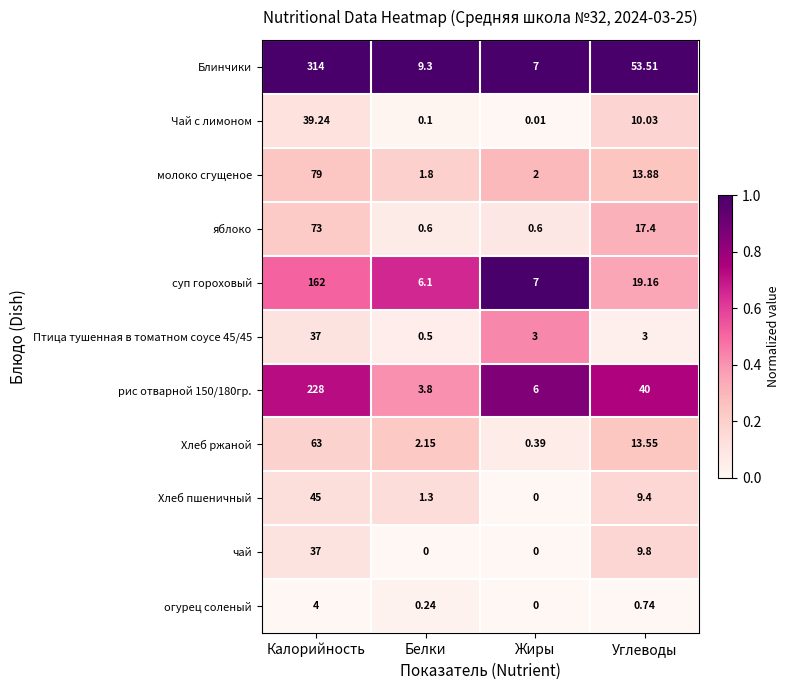

Which series has the widest spread of values?

Блинчики